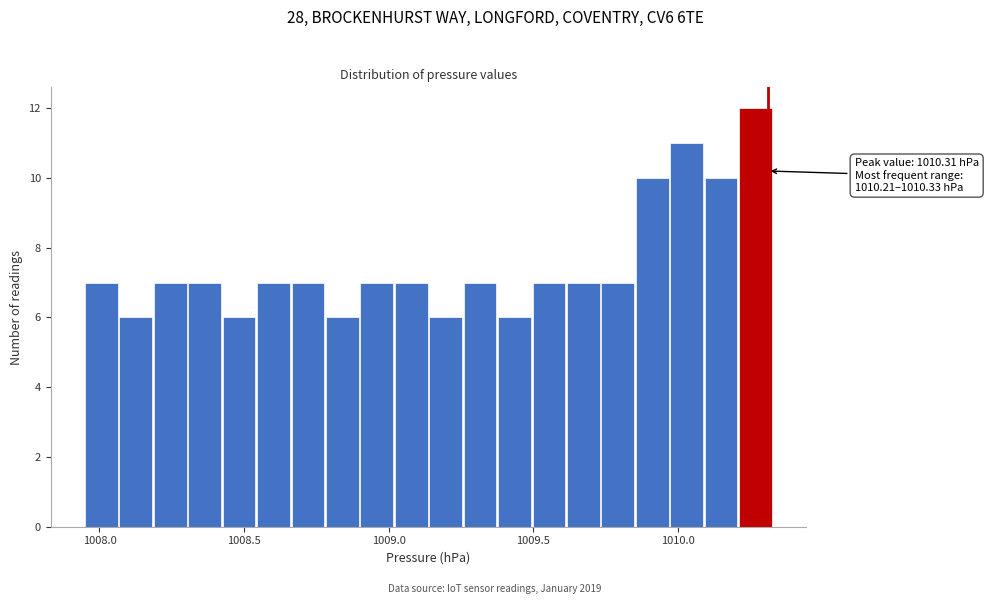

Read against the x-axis, roughly where is the centre of the tallest bar?

1010.25